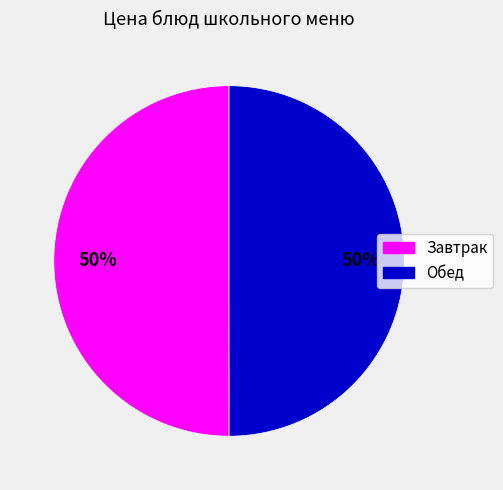

To the nearest percent, what is the average slice percentage?

50%